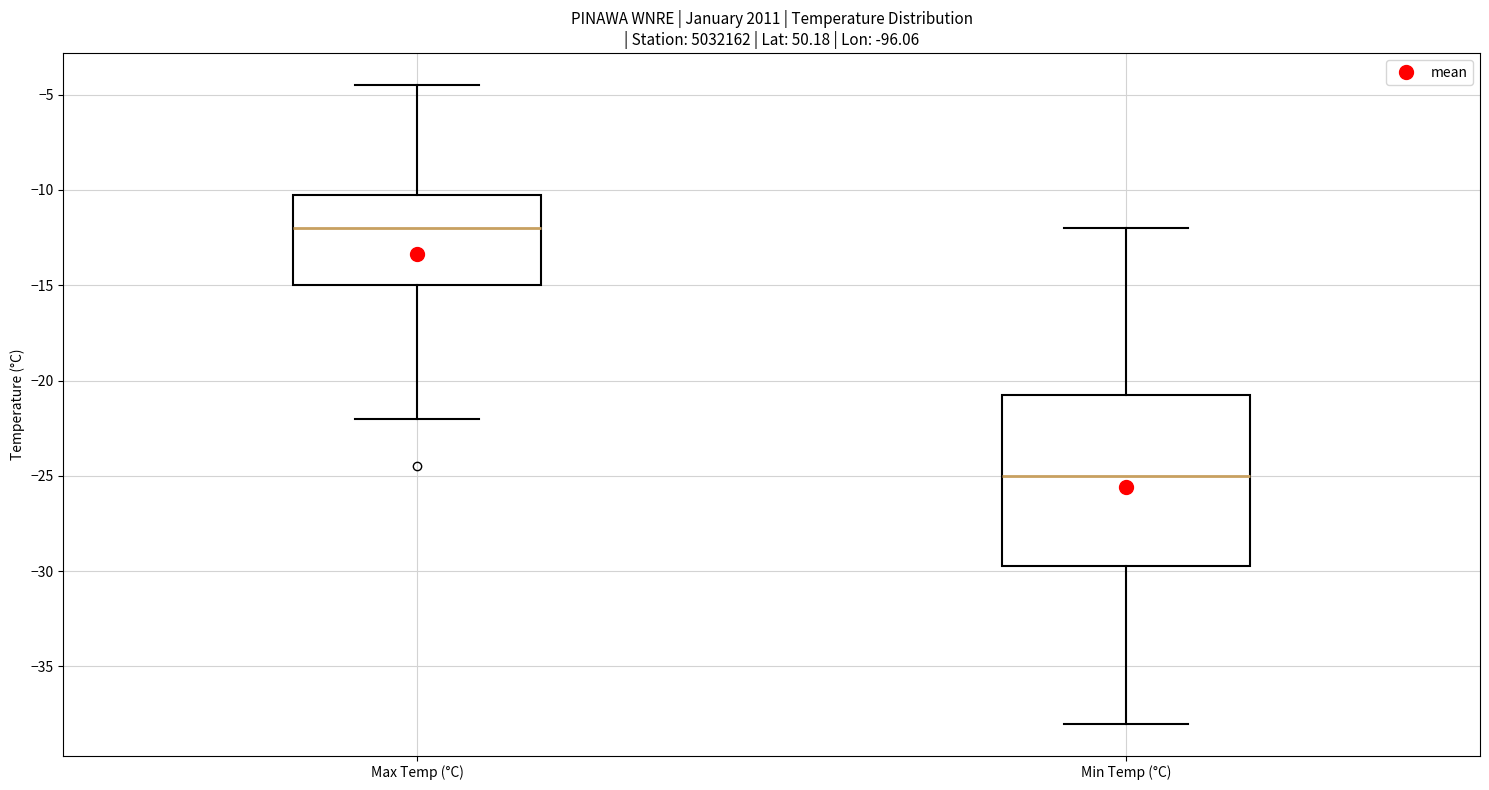

Which box's median line is the lowest?

Min Temp (°C)